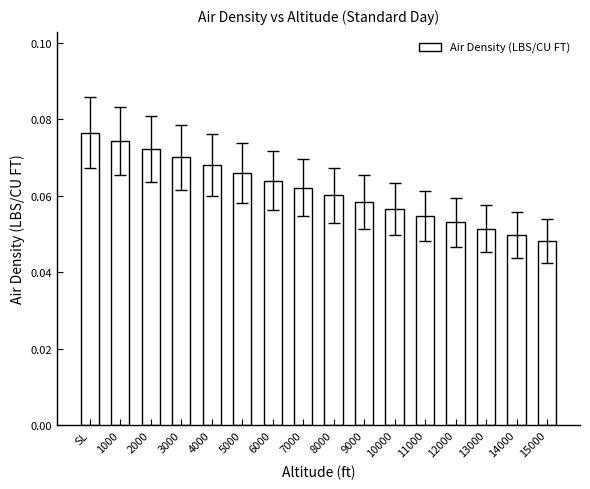

What is the label of the 15th bar from the right?

1000